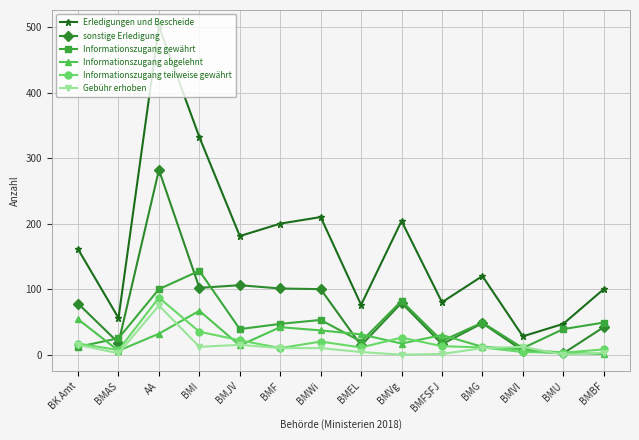

What is the sum of all Informationszugang teilweise gewährt values?

274